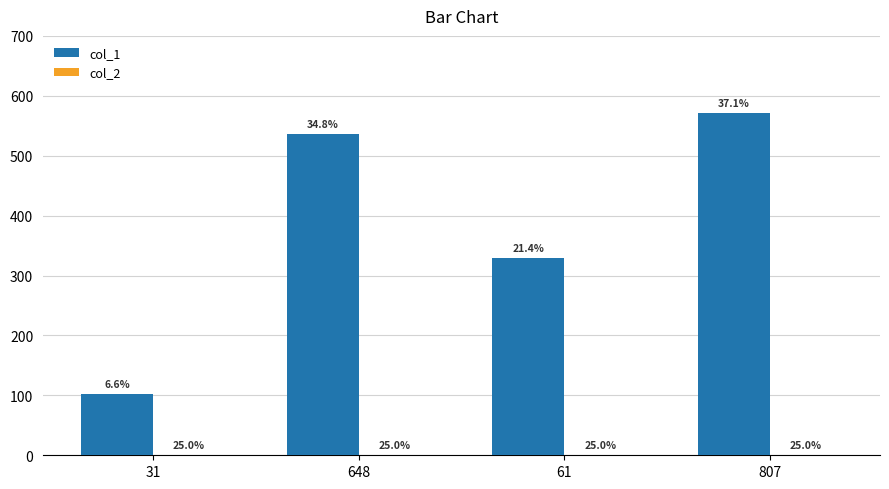

At 648, list the series in order from largest to smallest.

col_1, col_2